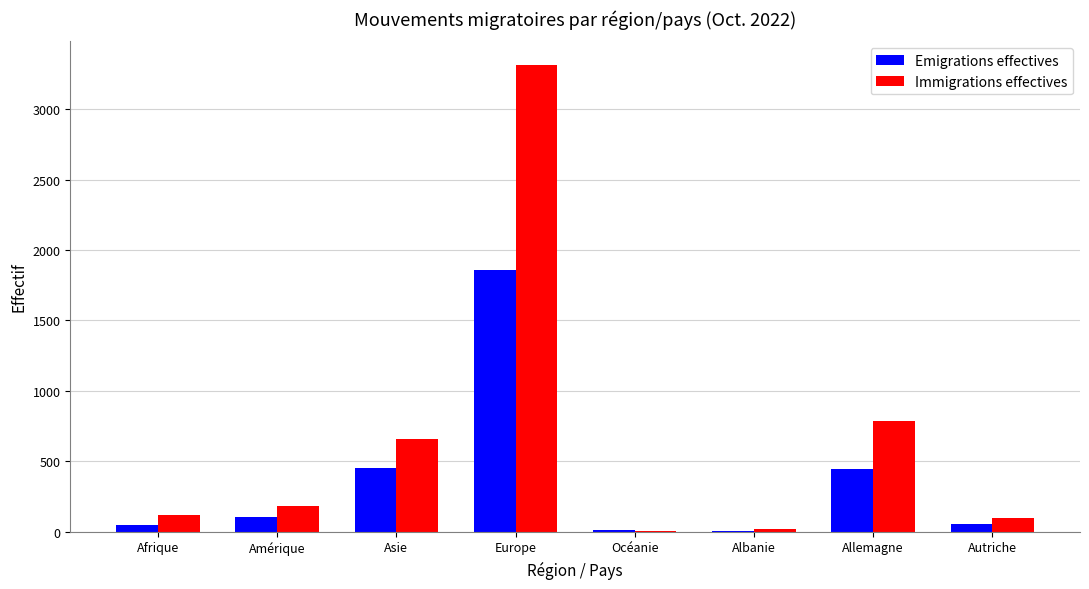

What is the sum of all Immigrations effectives values?

5185